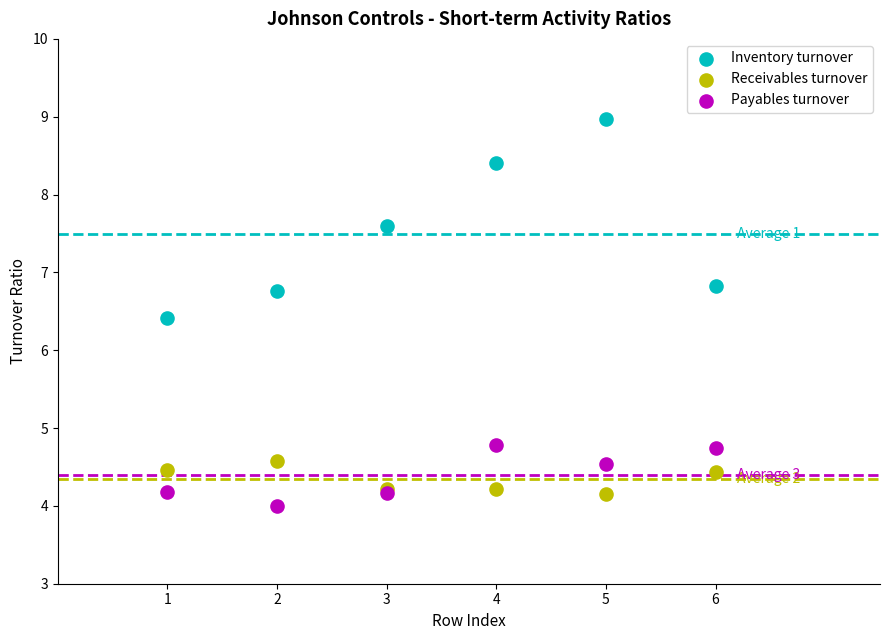

Which series contains the highest Y value?

Inventory turnover